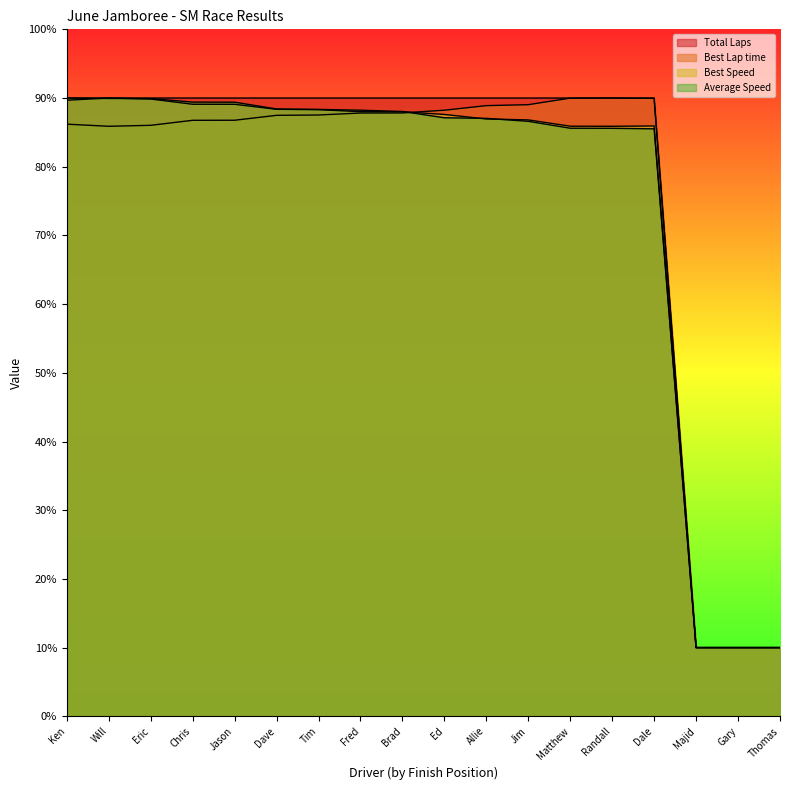

At which category is the sum across all series the highest?

Ken